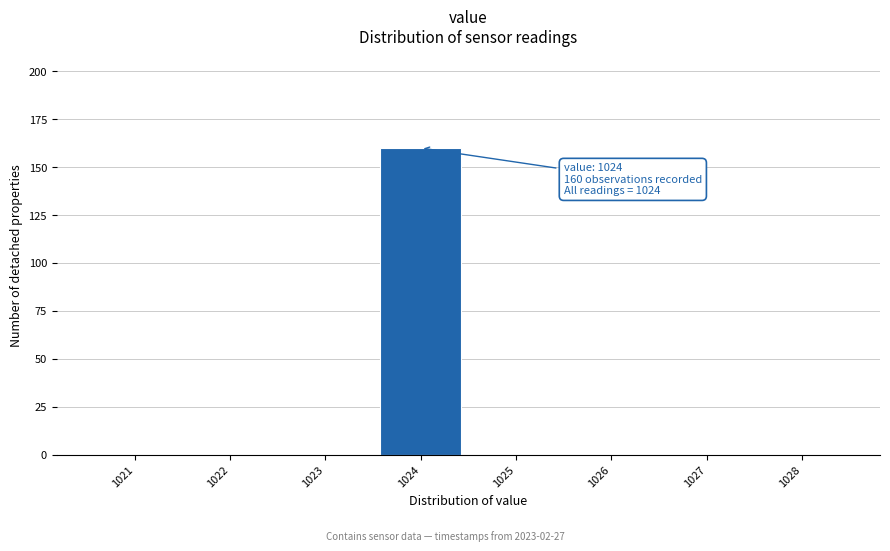

Over which range of the x-axis is the bar tallest?

1023.5 to 1024.5